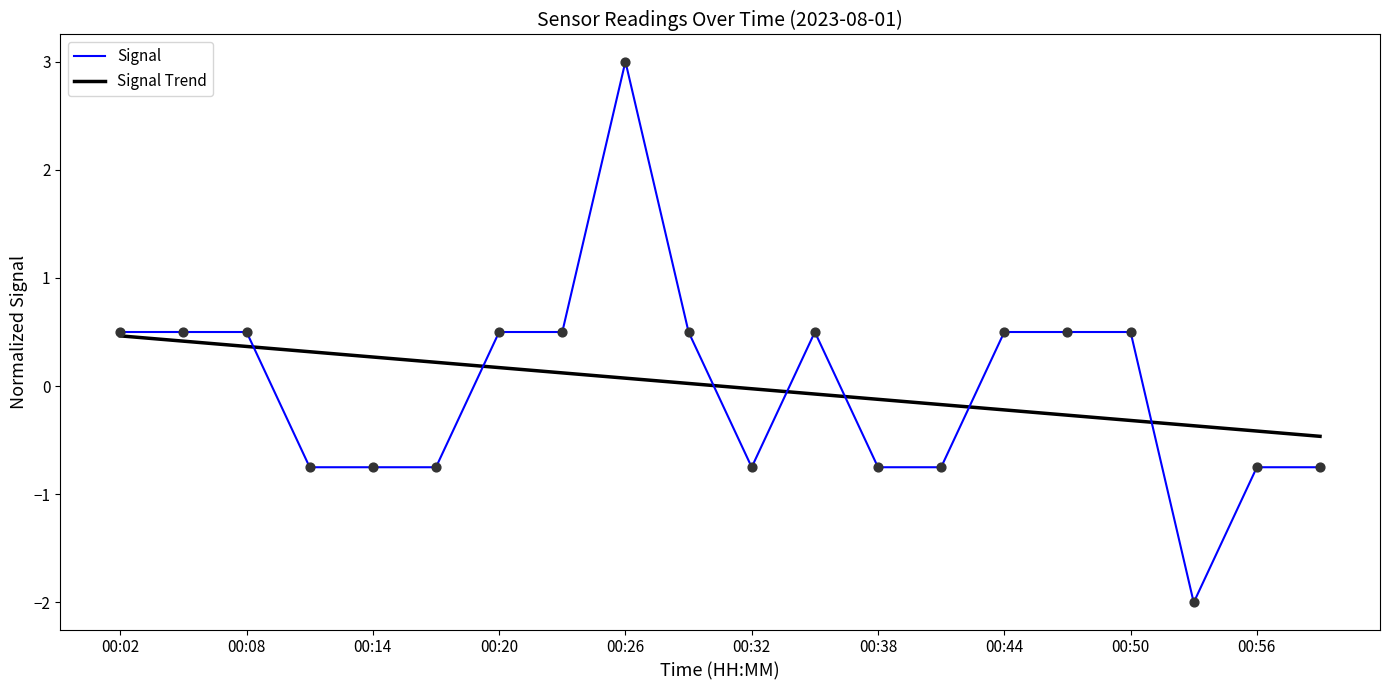

What are all the series names shown in the legend?

Signal, Signal Trend